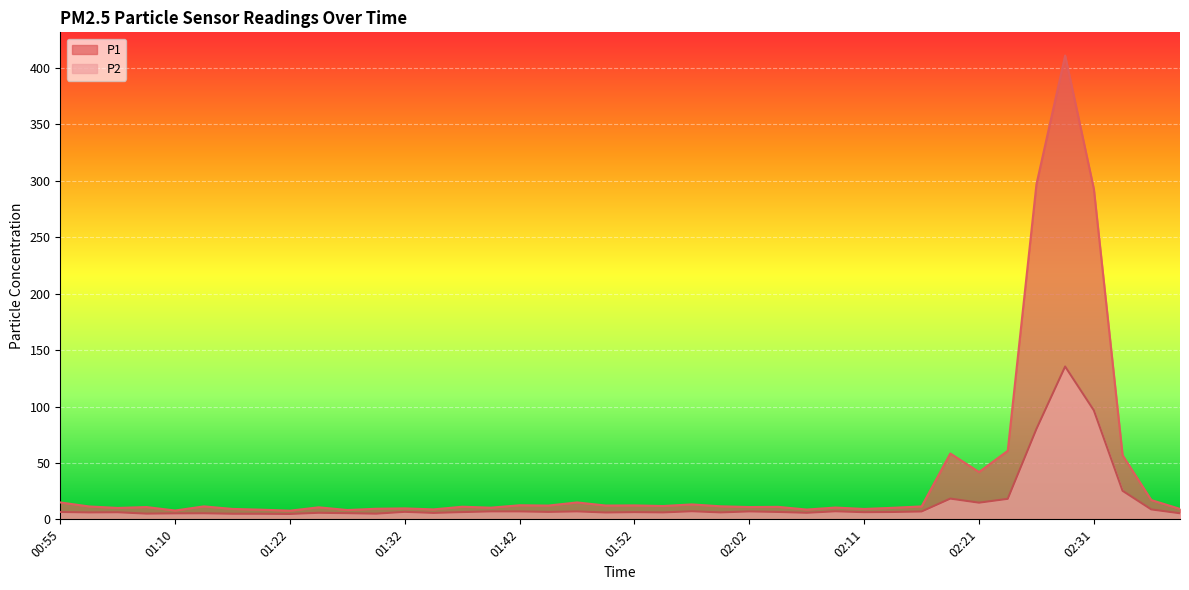

What position from the left is 02:26?

35